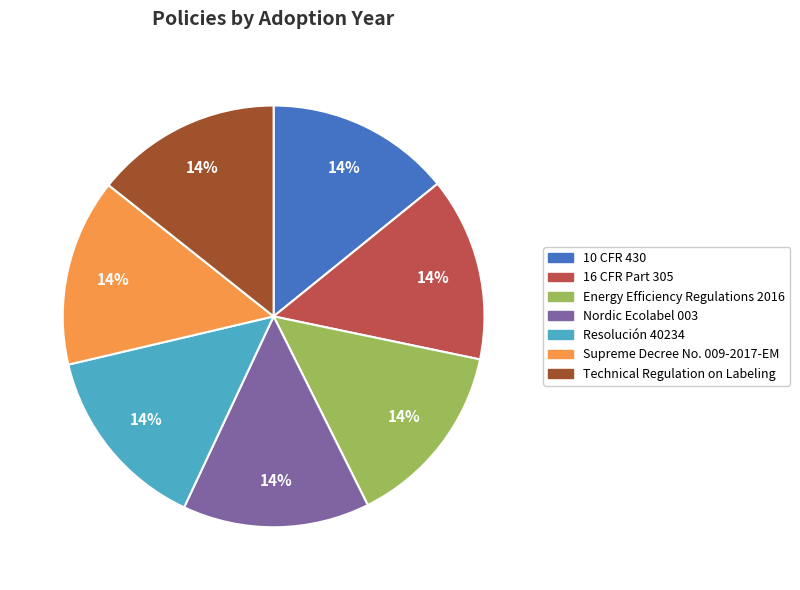

Approximately how many times larger is the value at Nordic Ecolabel 003 compared to Supreme Decree No. 009-2017-EM?

1.0